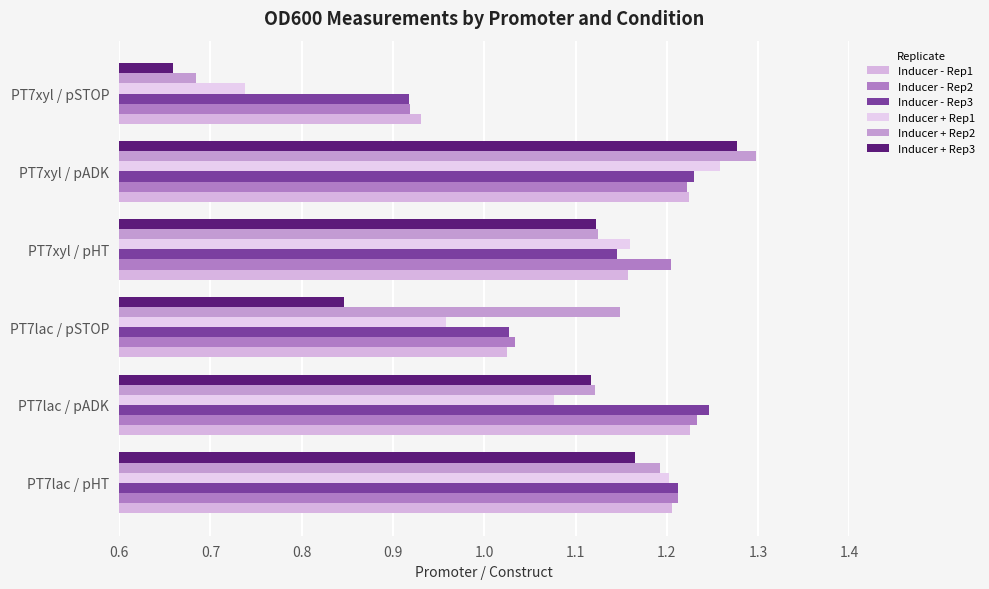

How many data points in Inducer - Rep3 are less than 1?

1